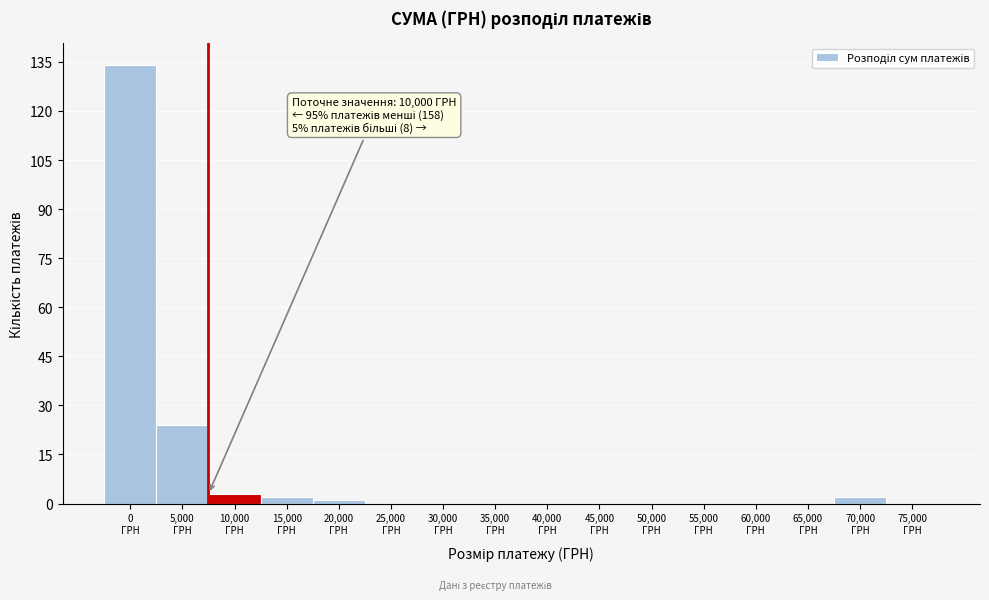

What is the greatest value displayed?

134